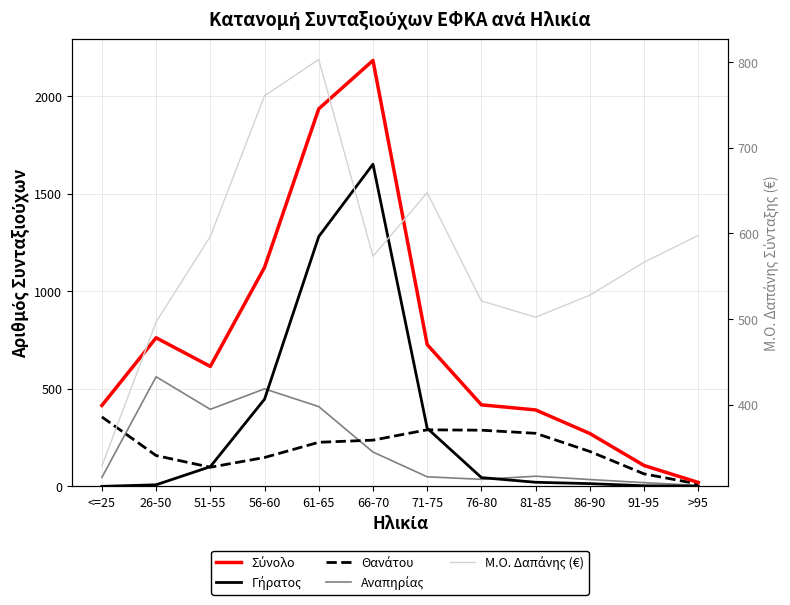

Which series has the largest total across all categories?

Σύνολο